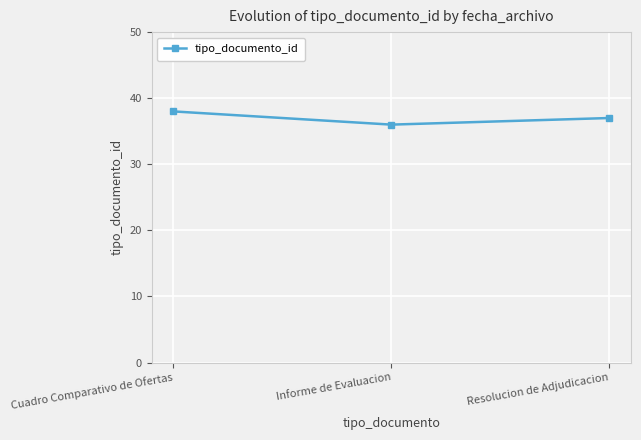

Reading right to left, extract all data points from this chart.

37	36	38